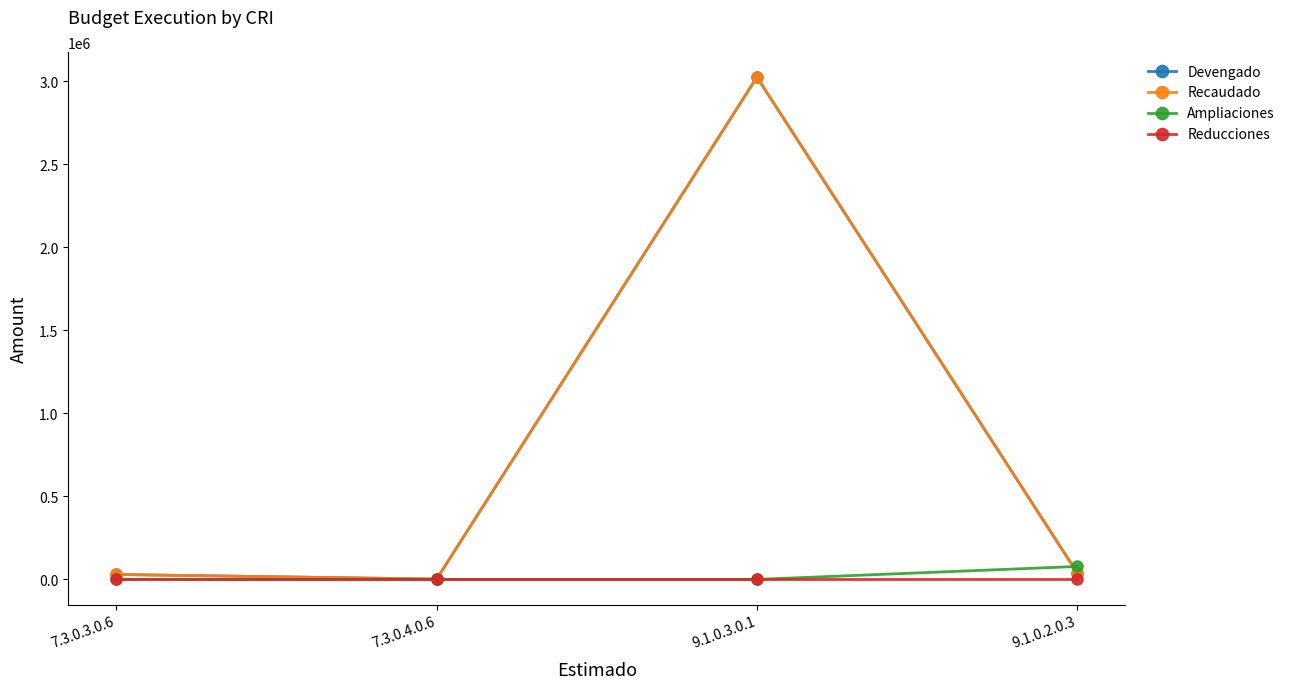

Rank the categories by Reducciones value from lowest to highest.

7.3.0.3.0.6, 7.3.0.4.0.6, 9.1.0.3.0.1, 9.1.0.2.0.3